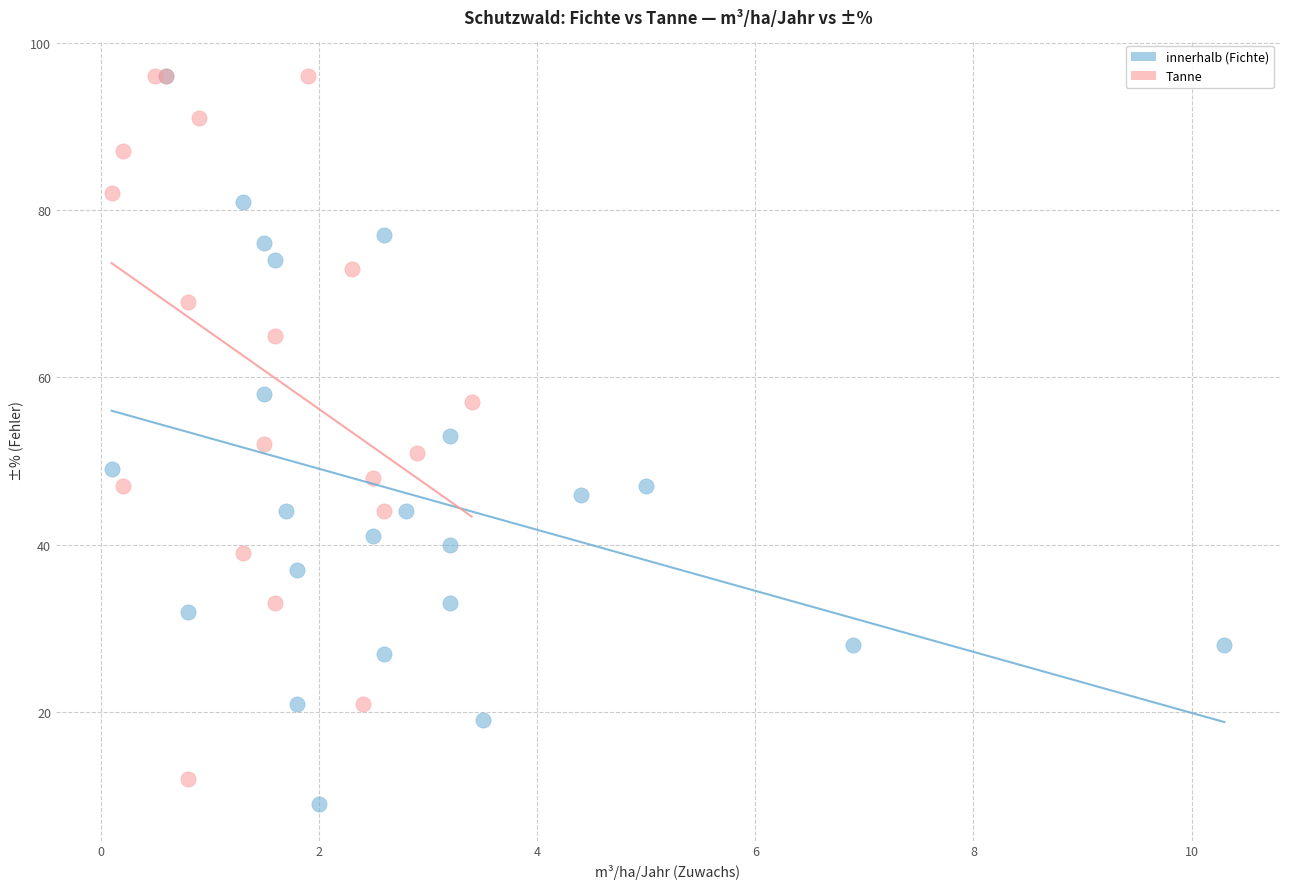

What are all the series names shown in the legend?

innerhalb (Fichte), Tanne